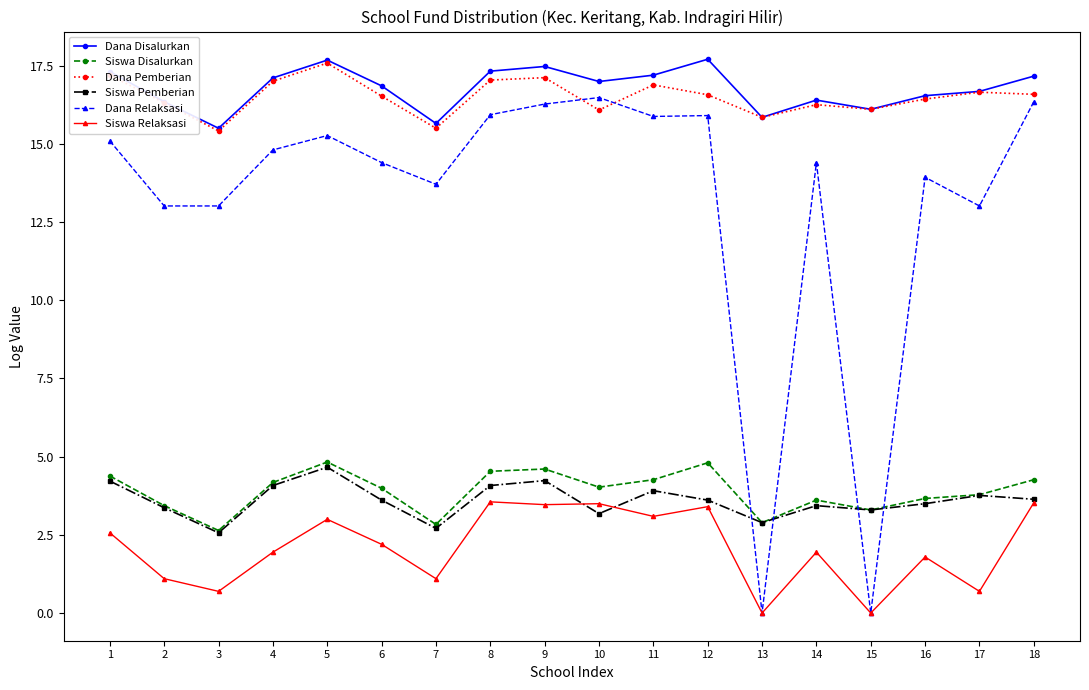

At which category does Dana Pemberian reach its first local peak?

5